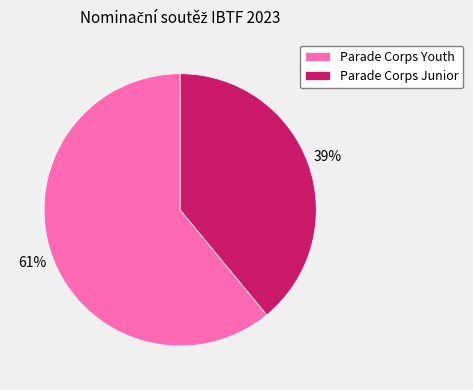

Approximately how many times larger is the value at Parade Corps Youth compared to Parade Corps Junior?

1.6